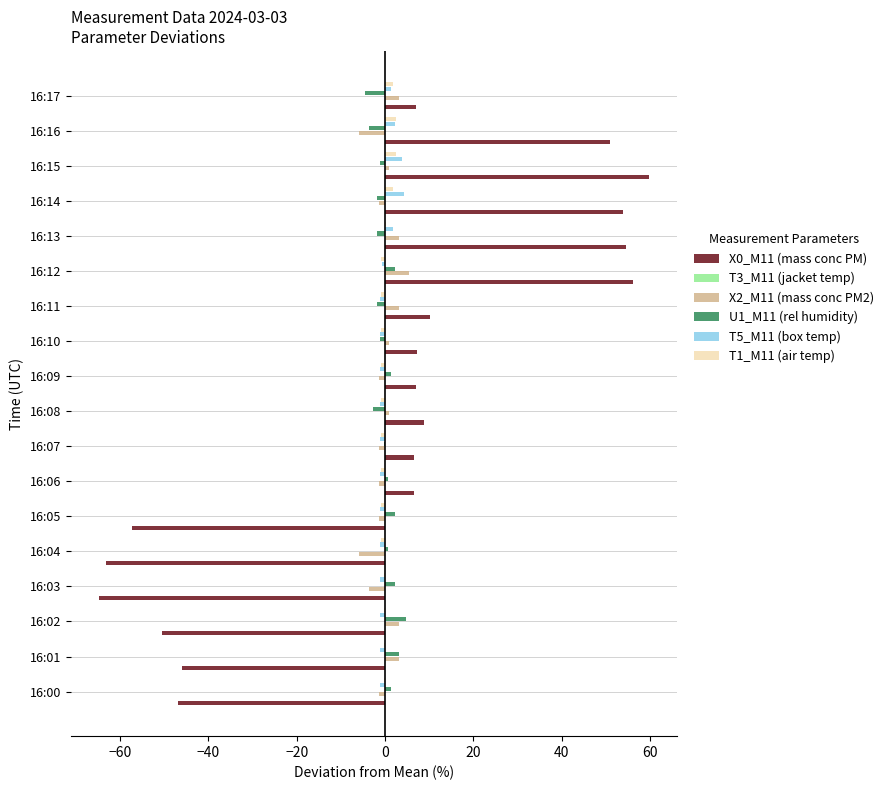

Which series has the widest spread of values?

X0_M11 (mass conc PM)